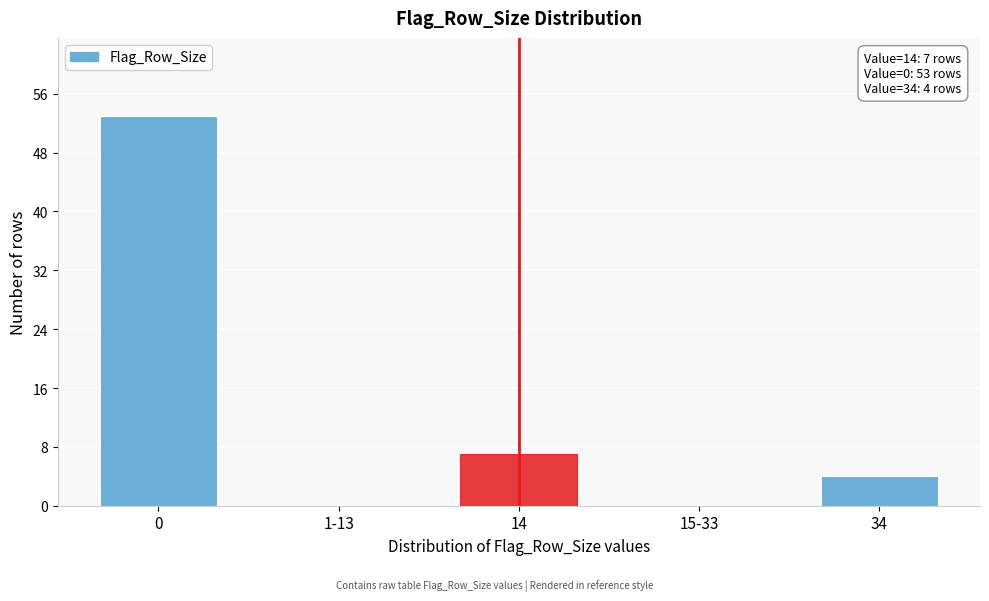

Reading right to left, transcribe all the data shown in this chart.

34=4	15-33=0	14=7	1-13=0	0=53